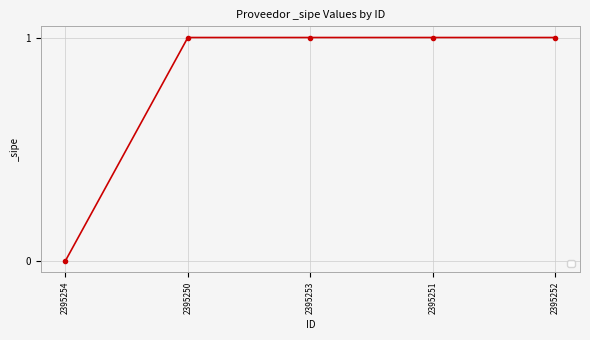

True or false: the data has more than 2 interior local peaks.

False